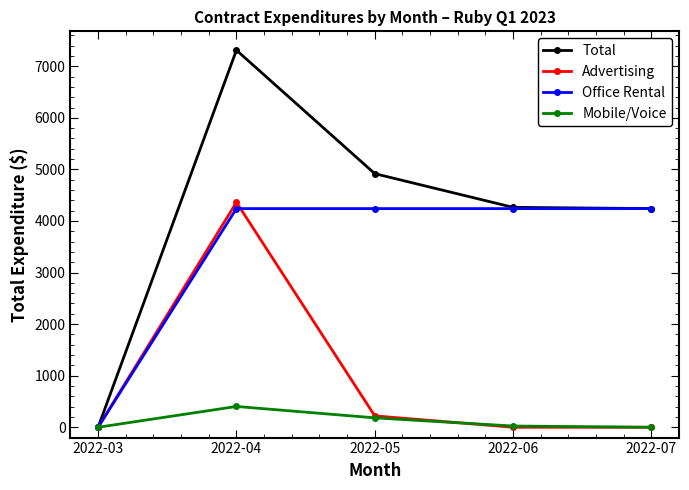

What is the sum of the Mobile/Voice values at 2022-07 and 2022-05?

182.8